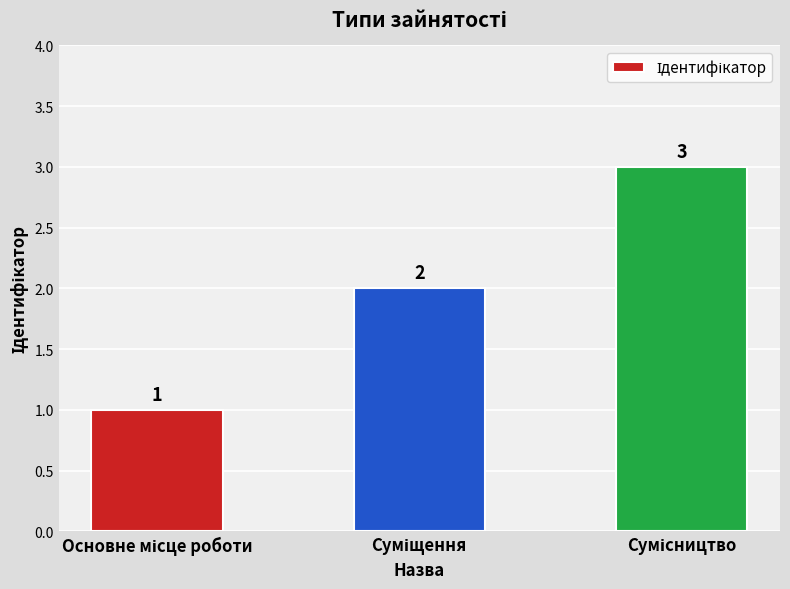

Reading left to right, list all the values displayed in this chart.

1	2	3